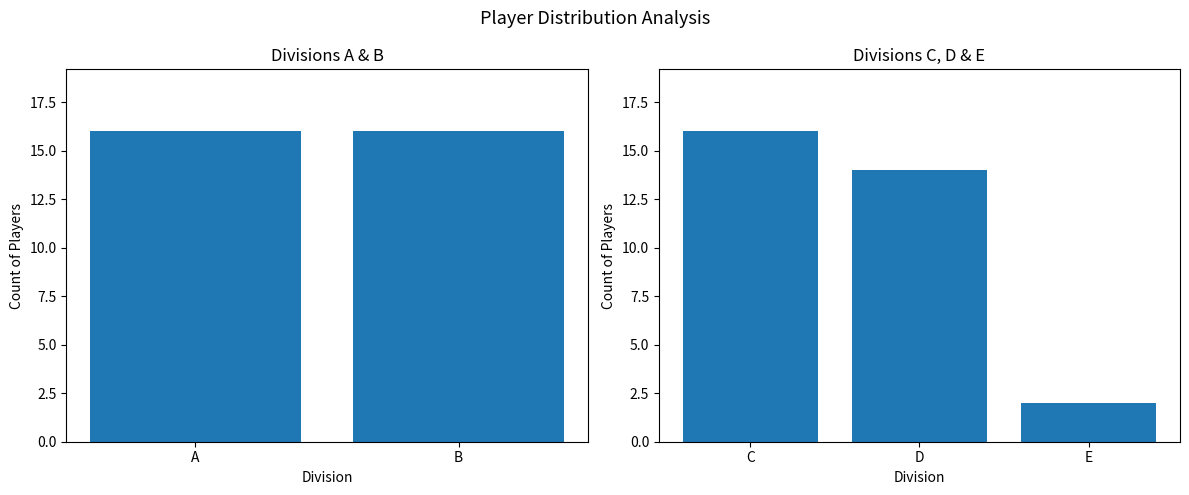

How many data points does each series have?

3